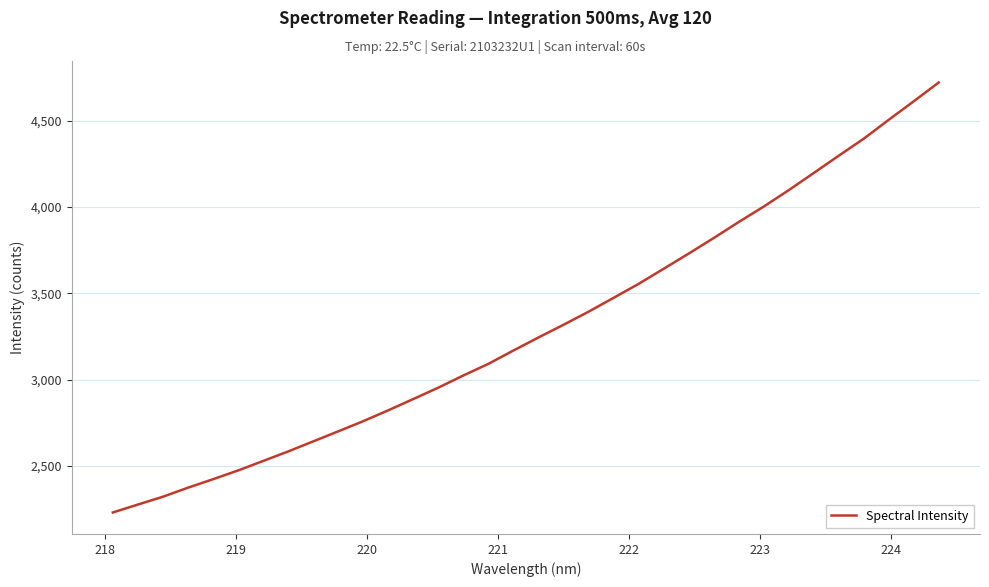

What is the difference between the maximum and minimum values?

2490.6